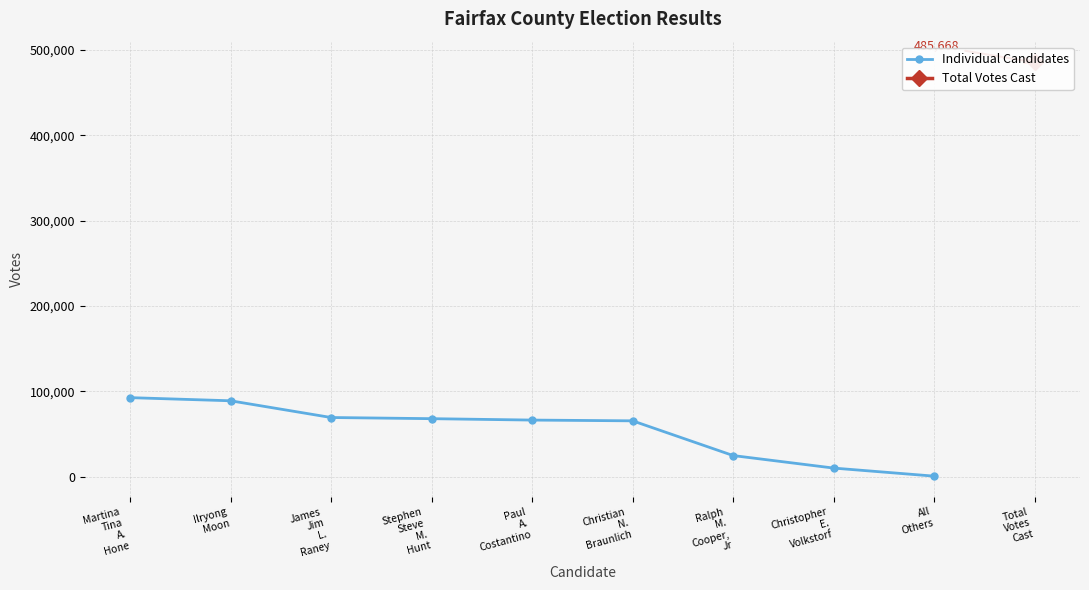

What is the sum of the values at Ilryong
Moon and Stephen
Steve
M.
Hunt?

156846